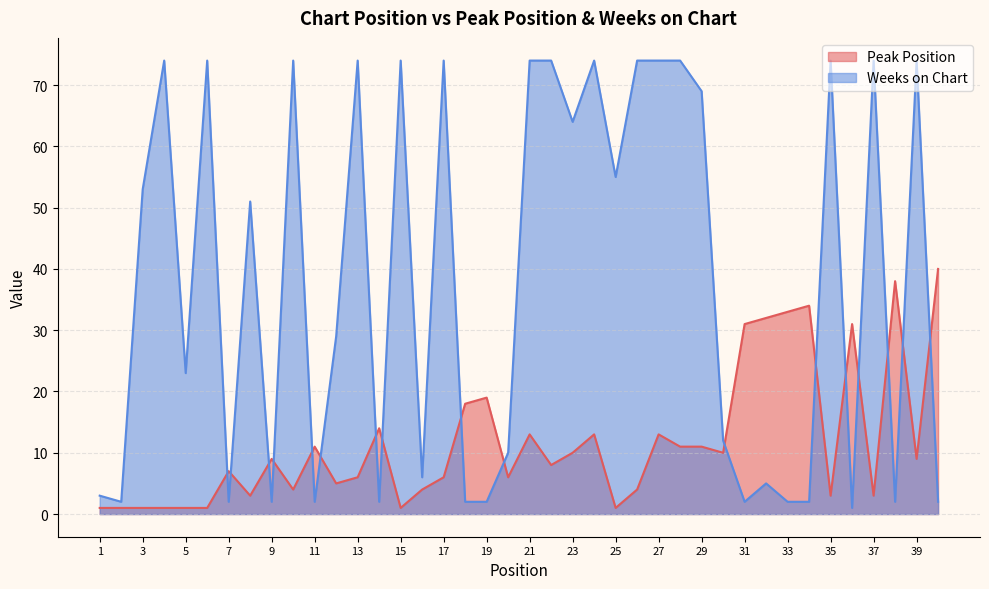

What are all the series names shown in the legend?

Peak Position, Weeks on Chart